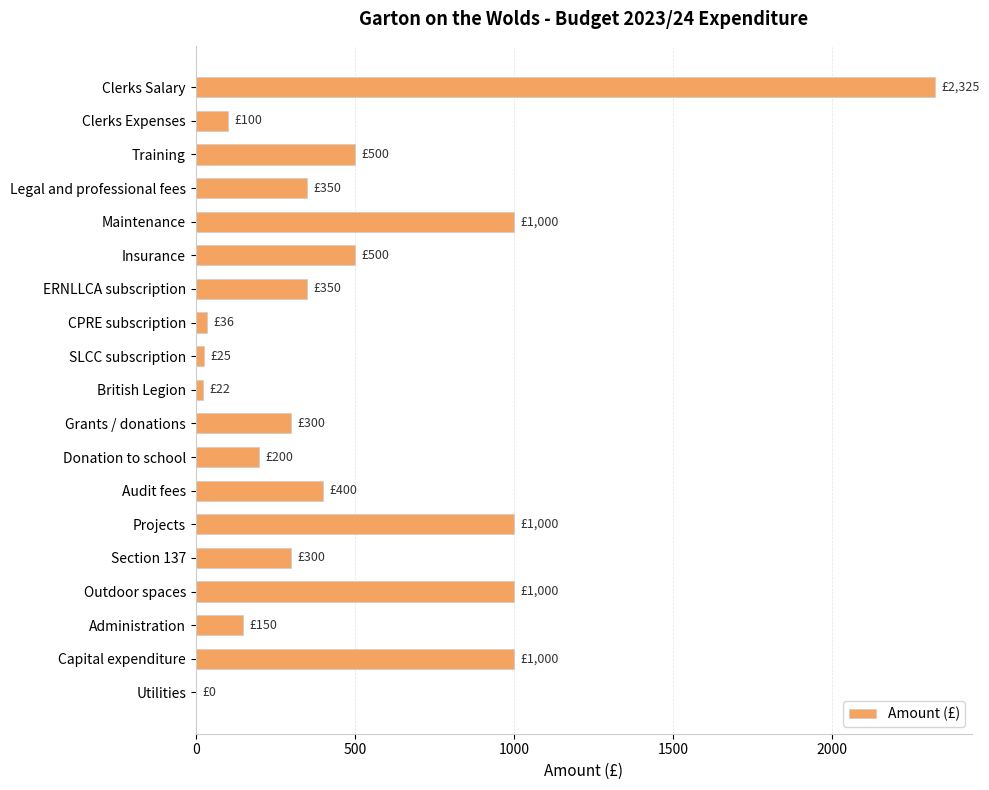

What is the sum of all values?

9558